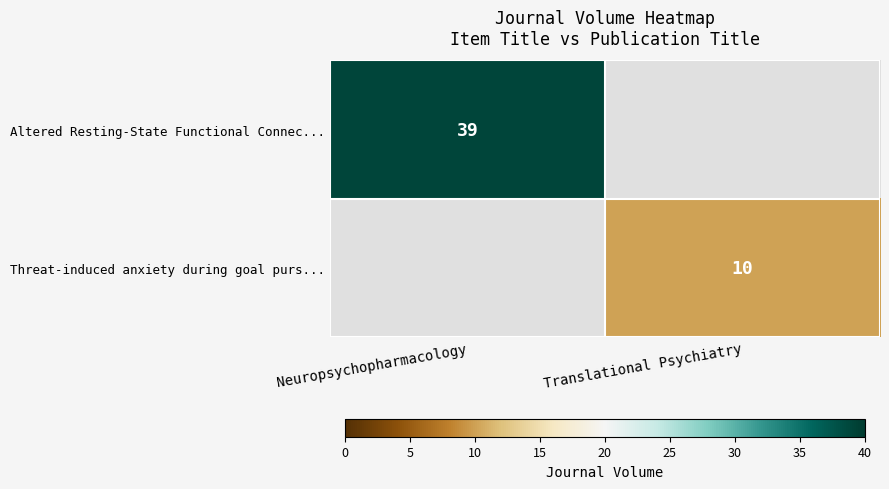

The Threat-induced anxiety during goal purs... series shows 15.8 at Translational Psychiatry. True or false?

False